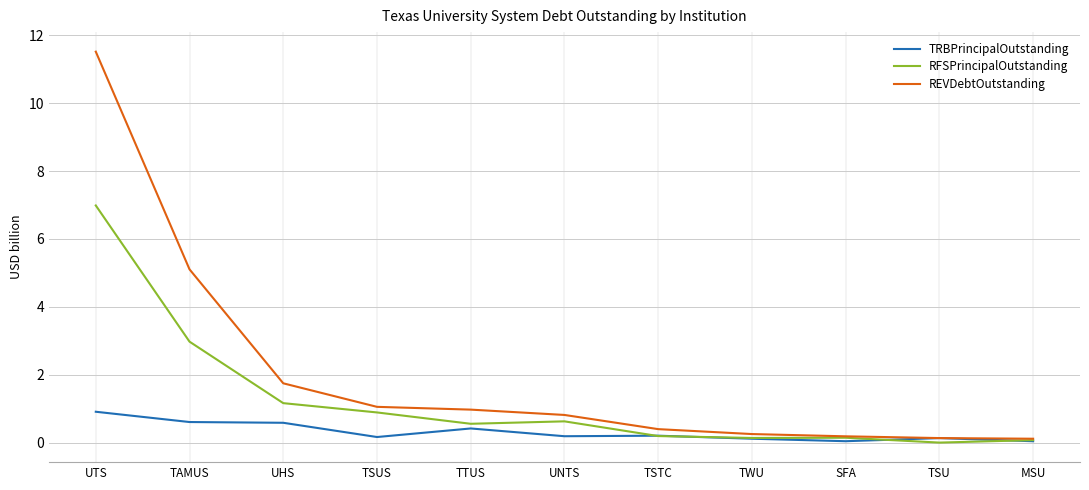

True or false: RFSPrincipalOutstanding has a value of 7.0 at UTS.

True